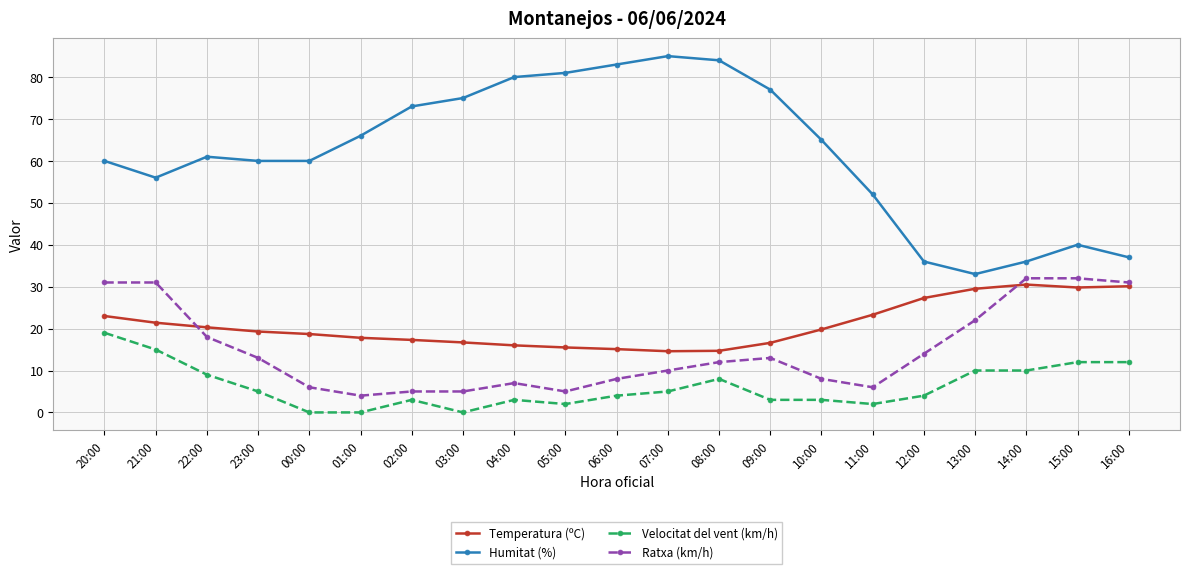

True or false: Velocitat del vent (km/h) and Humitat (%) intersect in this chart.

False